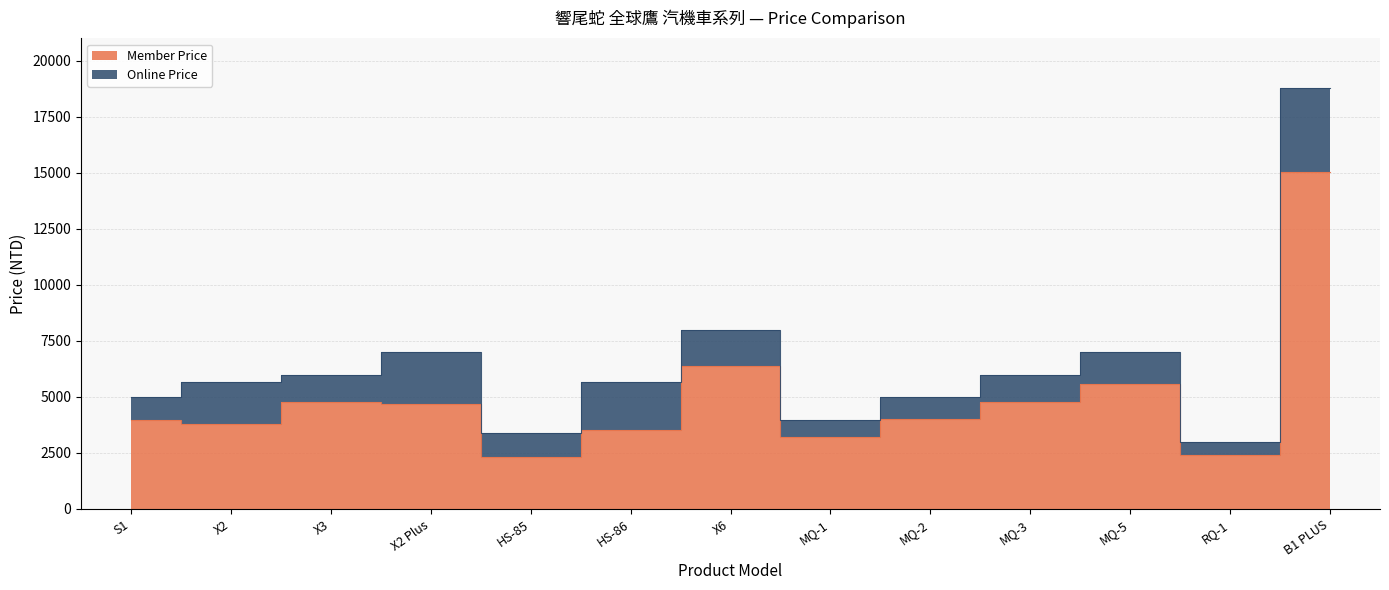

Does the chart display data point markers on the line(s)?

No